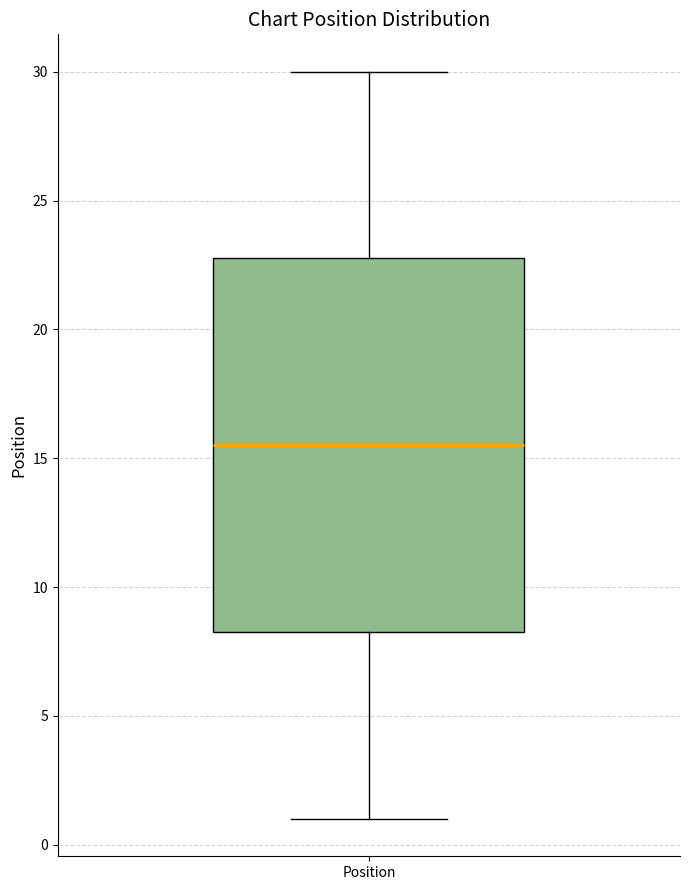

Transcribe this box plot: give where the median line is, the range the box spans, and where the two whiskers end, as read against the y-axis. The values are not printed on the chart, so give them approximately, as read against the axis.

median 15.5, box 8.5 to 23.0, whiskers 1.0 to 30.0